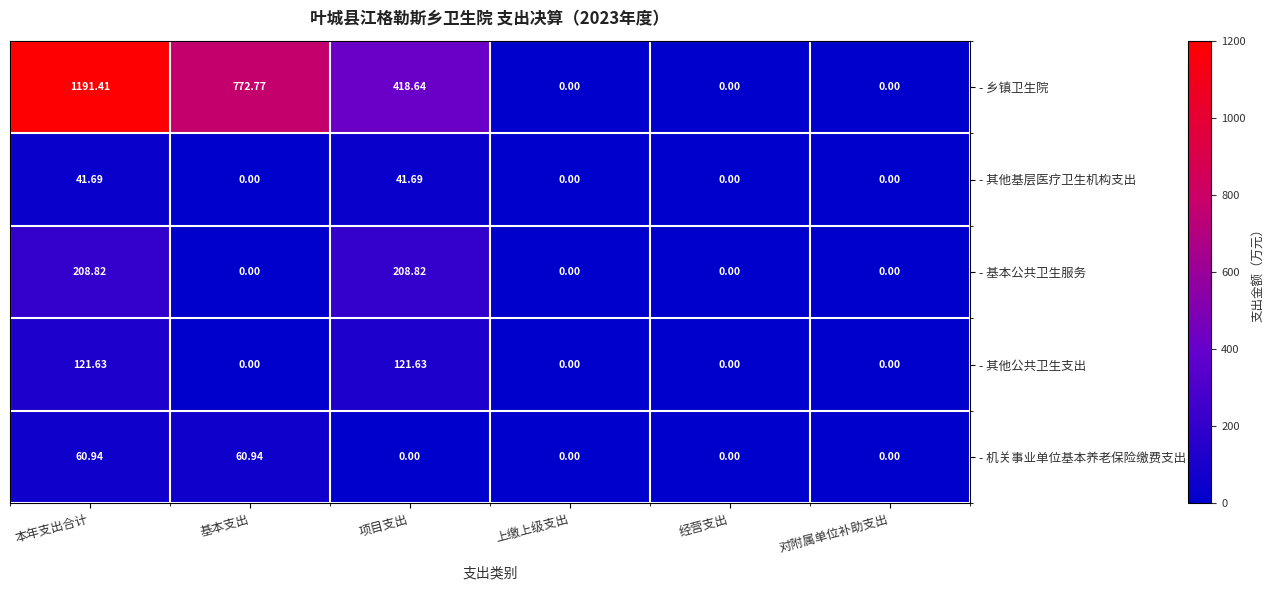

Between 基本支出 and 经营支出, which series saw the biggest shift?

- 乡镇卫生院